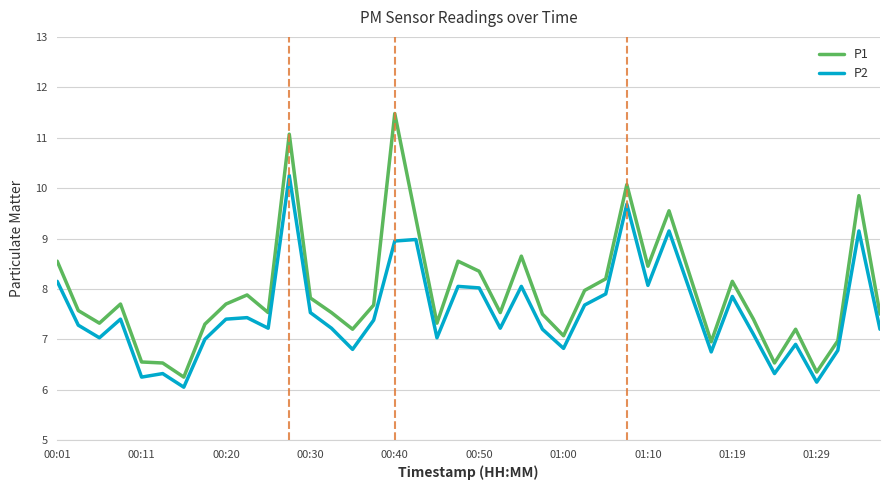

How many lines are shown in the chart?

2